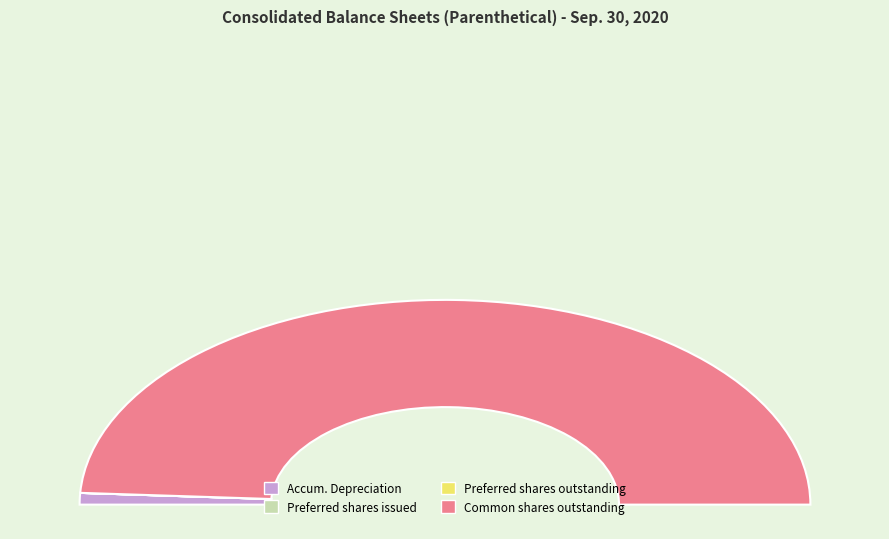

How many slices are in this pie chart?

4